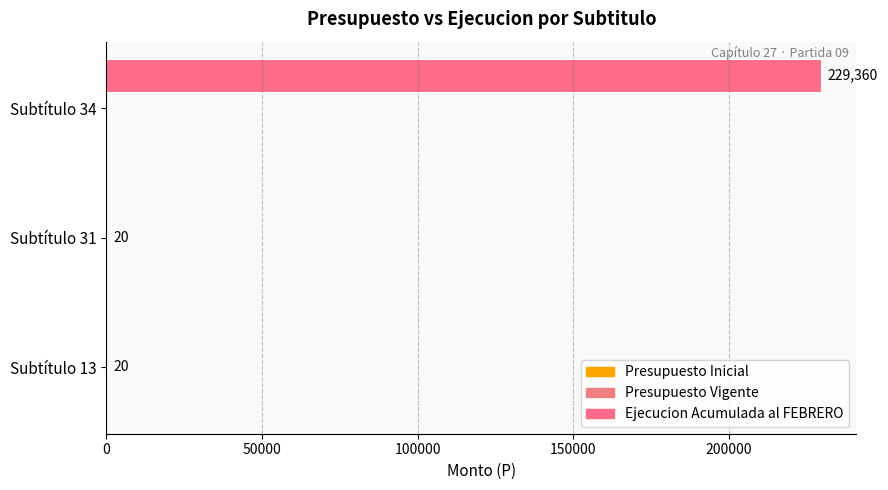

What is the maximum value shown in the chart?

229360